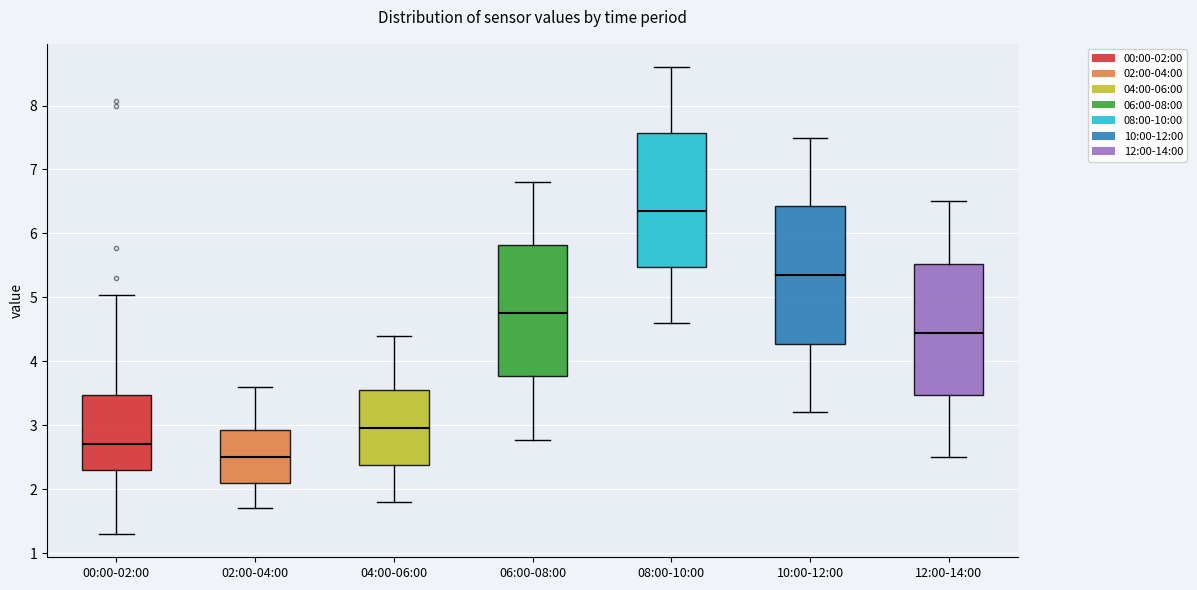

Reading left to right, read every box against the y-axis: the position of its median line, the range the box covers, and the ends of its whiskers. The values are not printed on the chart, so give them approximately, as read against the axis.

00:00-02:00: median 2.7, box 2.3 to 3.5, whiskers 1.3 to 5.0
02:00-04:00: median 2.5, box 2.1 to 2.9, whiskers 1.7 to 3.6
04:00-06:00: median 3.0, box 2.4 to 3.6, whiskers 1.8 to 4.4
06:00-08:00: median 4.8, box 3.8 to 5.8, whiskers 2.8 to 6.8
08:00-10:00: median 6.4, box 5.5 to 7.6, whiskers 4.6 to 8.6
10:00-12:00: median 5.4, box 4.3 to 6.4, whiskers 3.2 to 7.5
12:00-14:00: median 4.5, box 3.5 to 5.5, whiskers 2.5 to 6.5